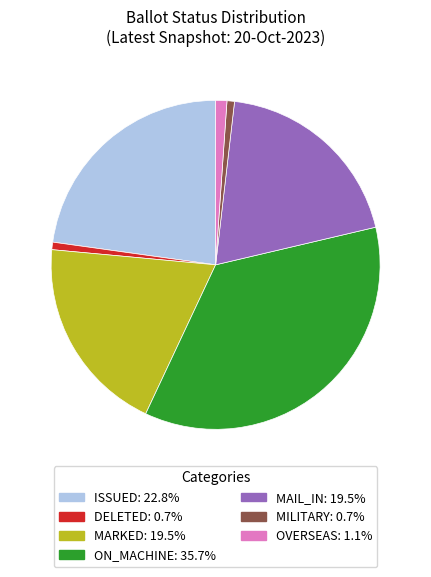

Is there any slice that represents more than half of the pie?

No